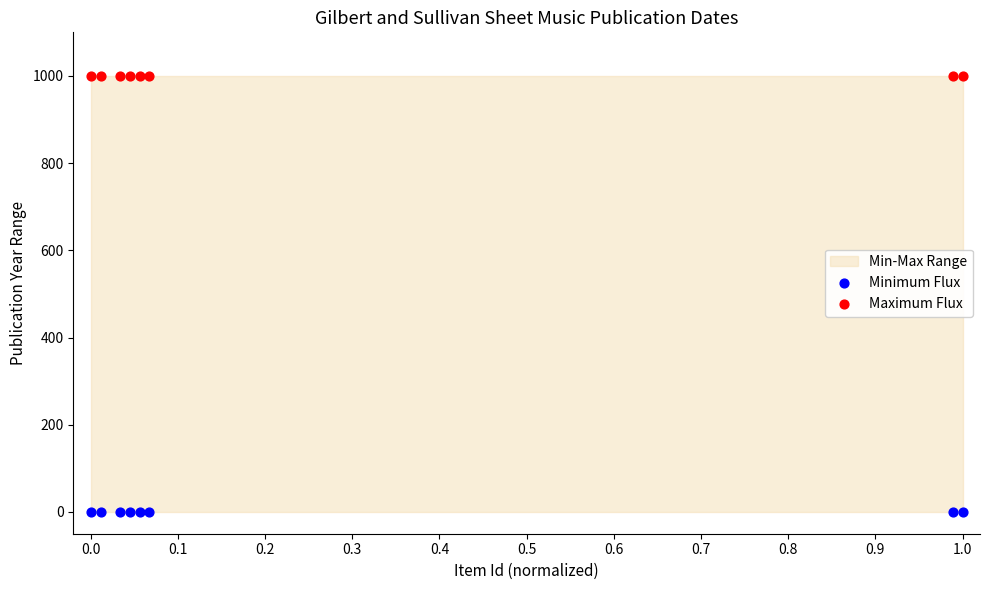

Which series contains the highest Y value?

Maximum Flux